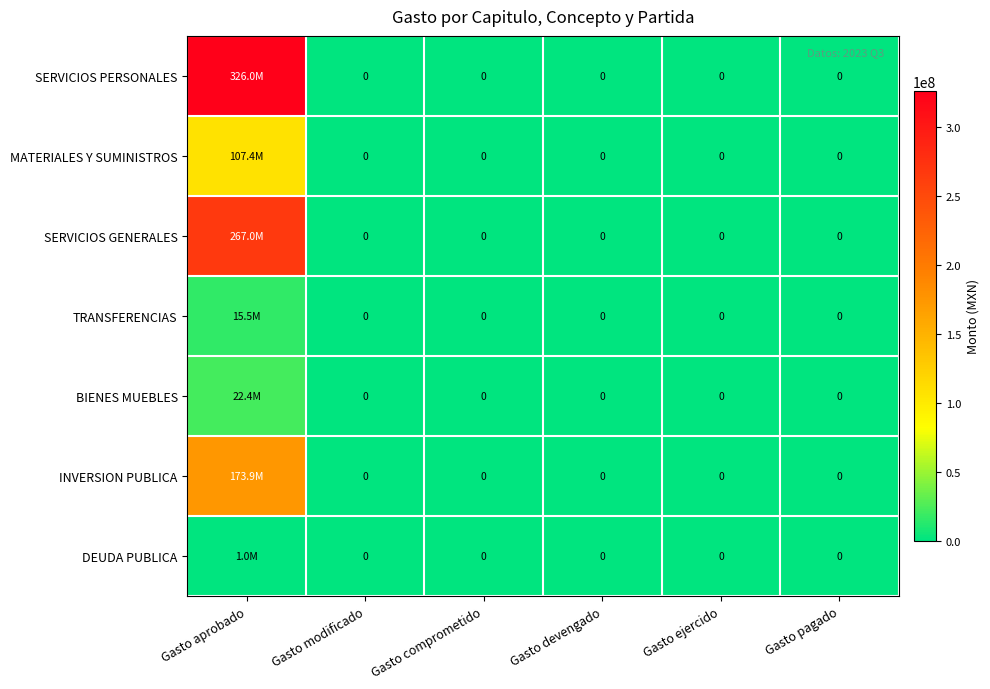

Which series has the widest spread of values?

SERVICIOS PERSONALES